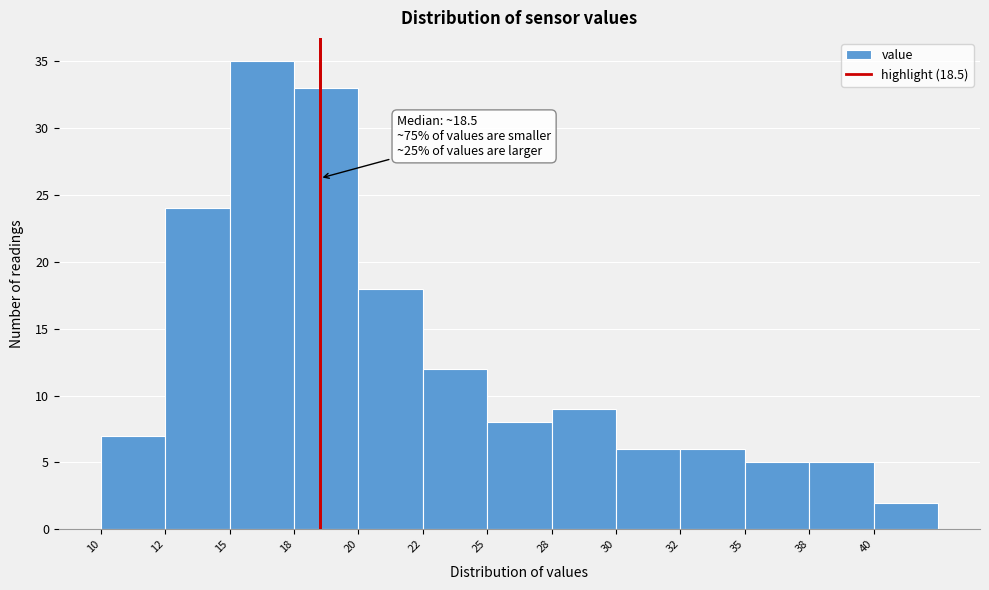

Reading right to left, list all the values displayed in this chart.

40=2	38=5	35=5	32=6	30=6	28=9	25=8	22=12	20=18	18=33	15=35	12=24	10=7